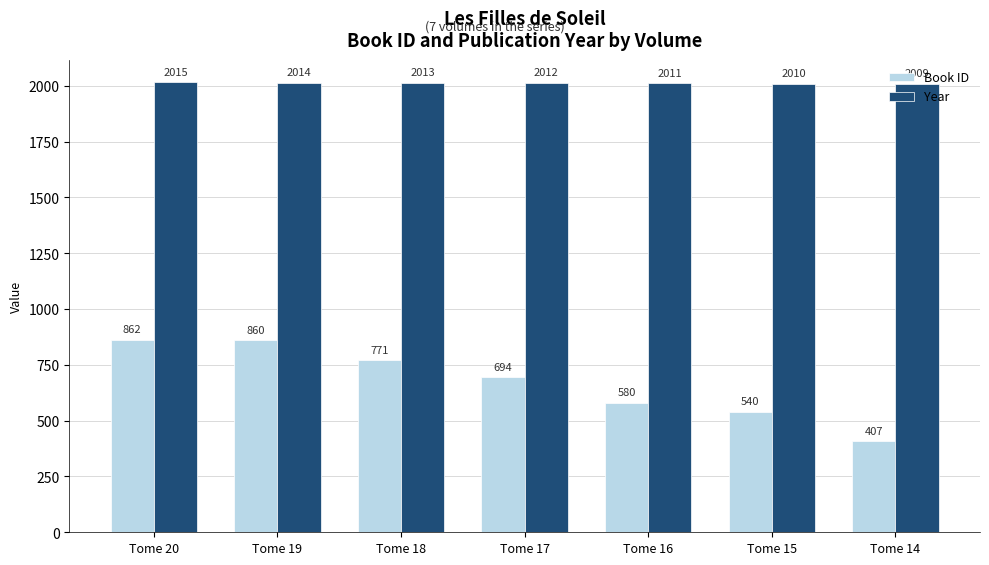

The value of Book ID at Tome 18 is 1336. True or false?

False